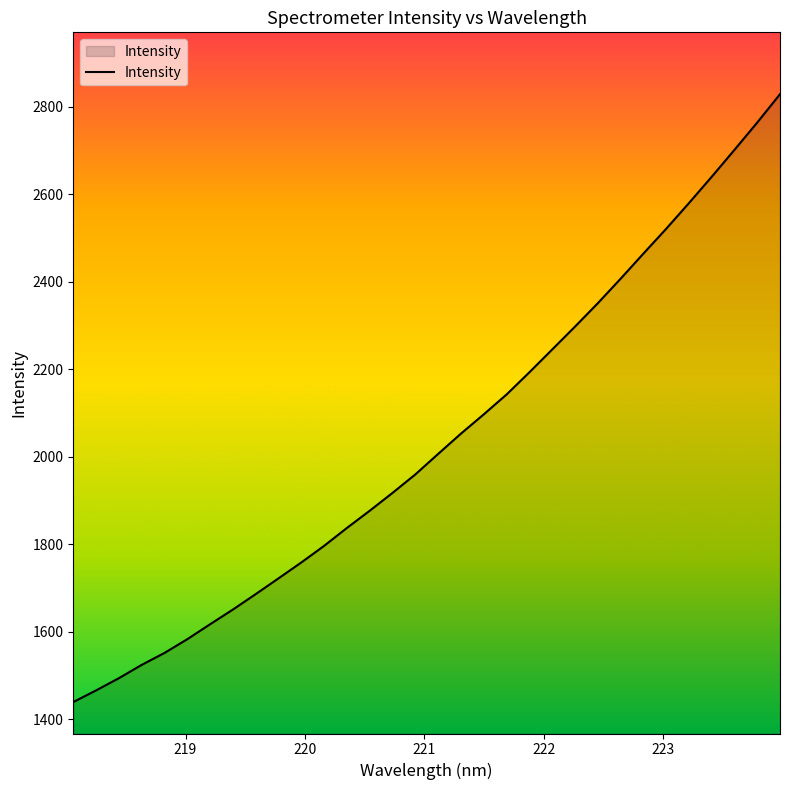

What is the greatest value displayed?

2829.1